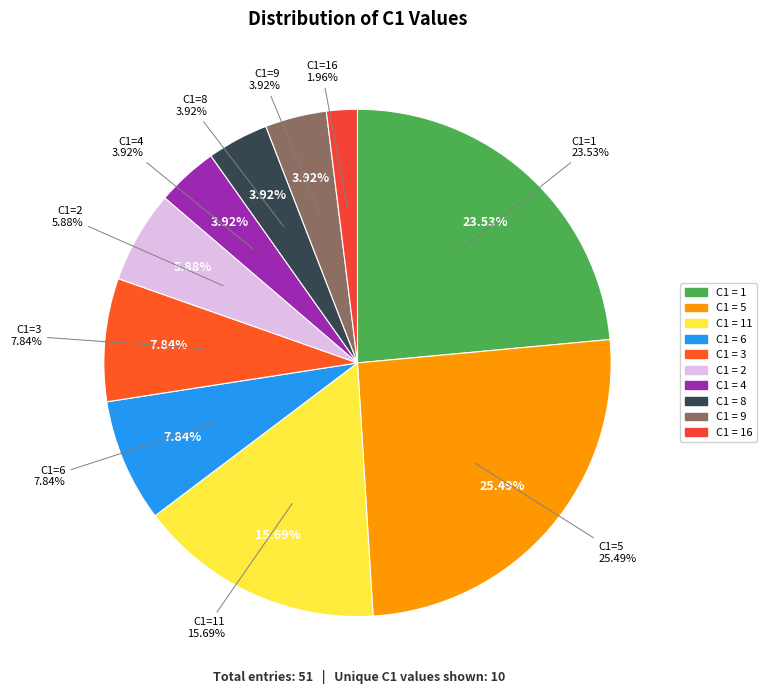

Does 11 represent more than half of the total?

No